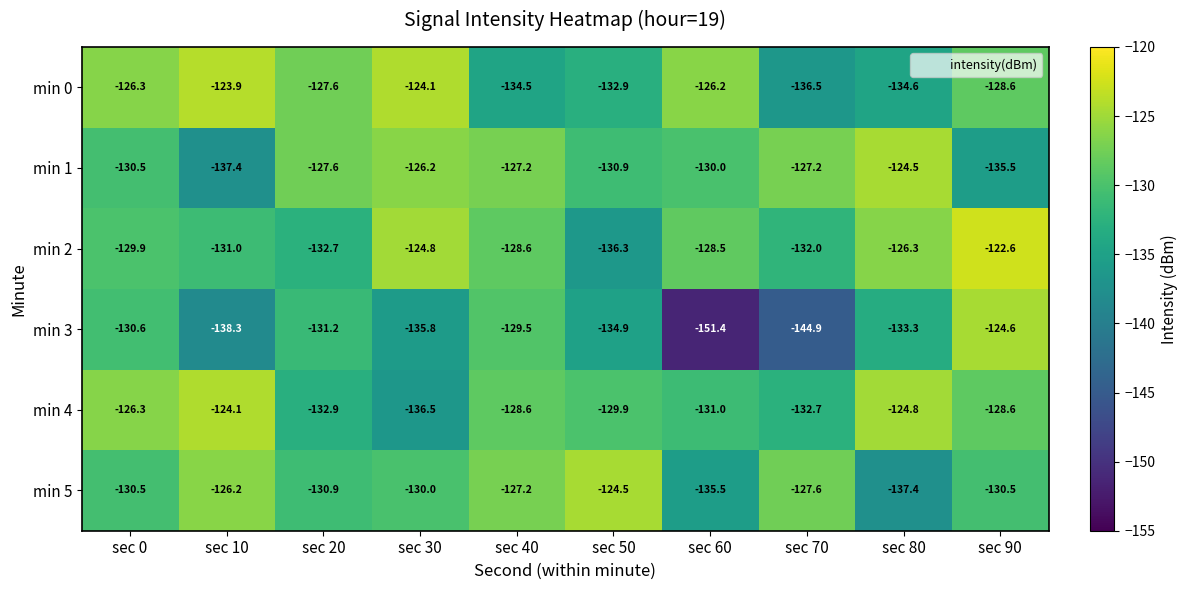

Which label corresponds to the largest value in the chart?

sec 90